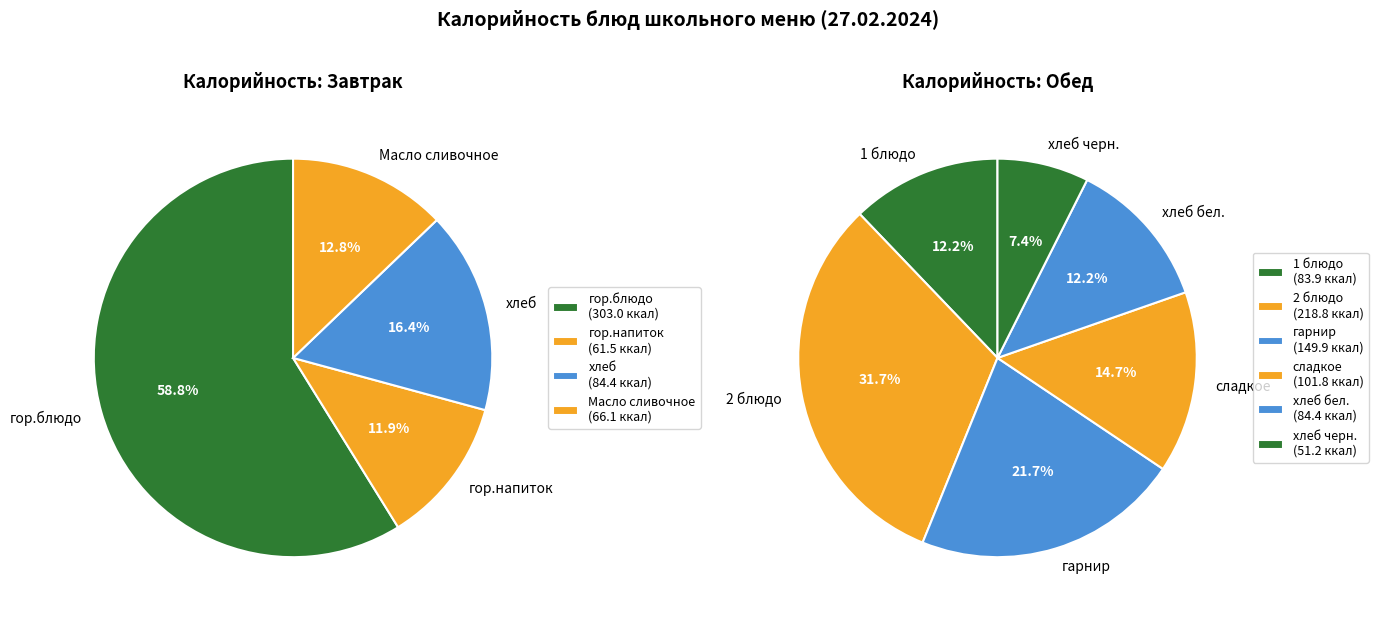

How many slices are in this pie chart?

10